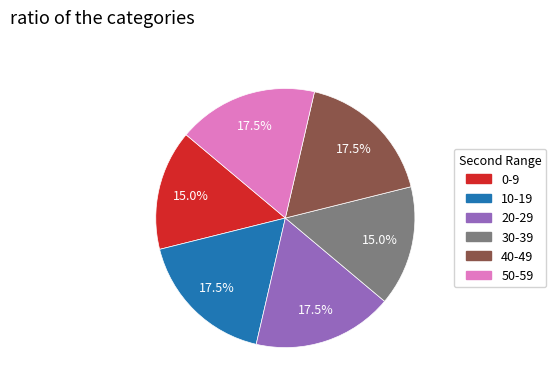

What is the ratio of the value at 50-59 to the value at 40-49?

1.0